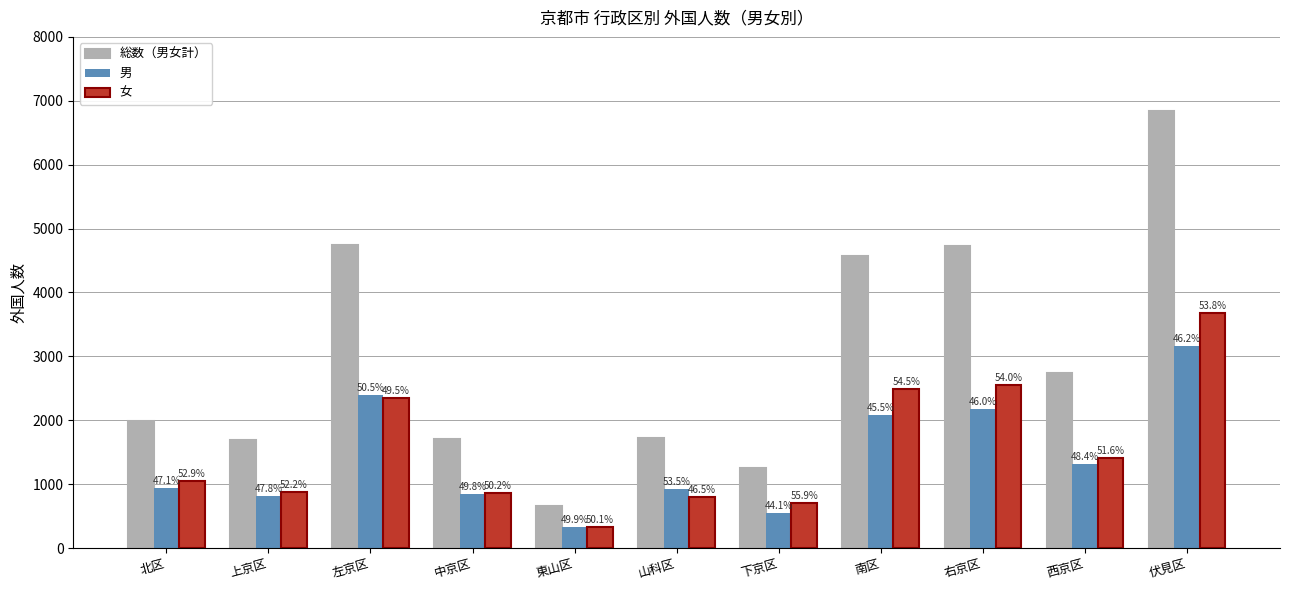

What is the value of the 男 bar at the 3rd from the left?

2392